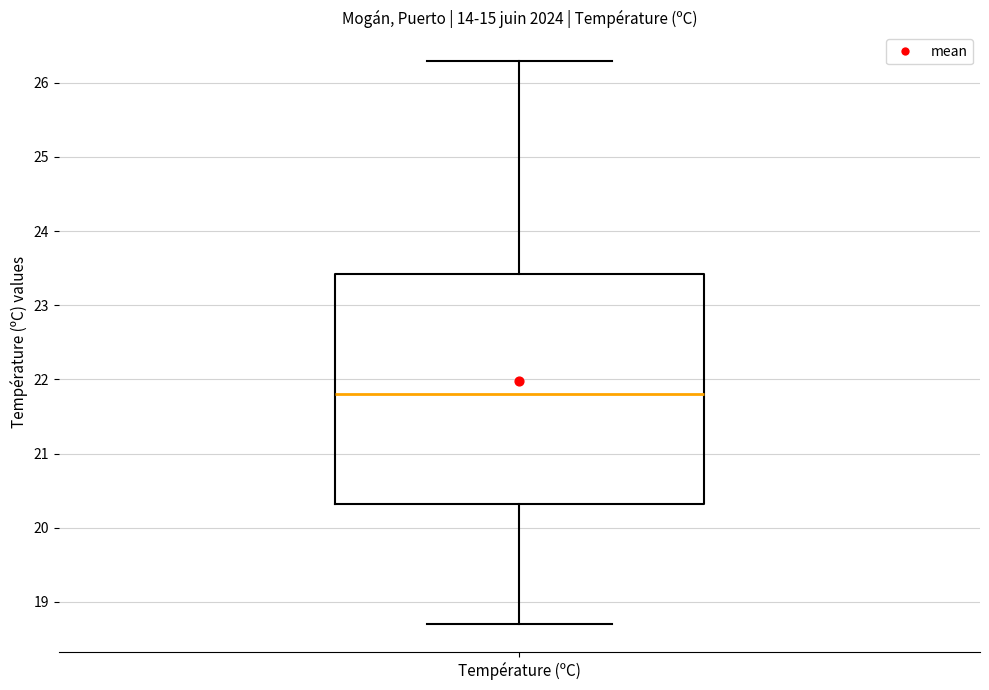

Where does the lower whisker of the box for Température (ºC) end on the y-axis? The values are not printed on the chart, so give them approximately, as read against the axis.

18.7